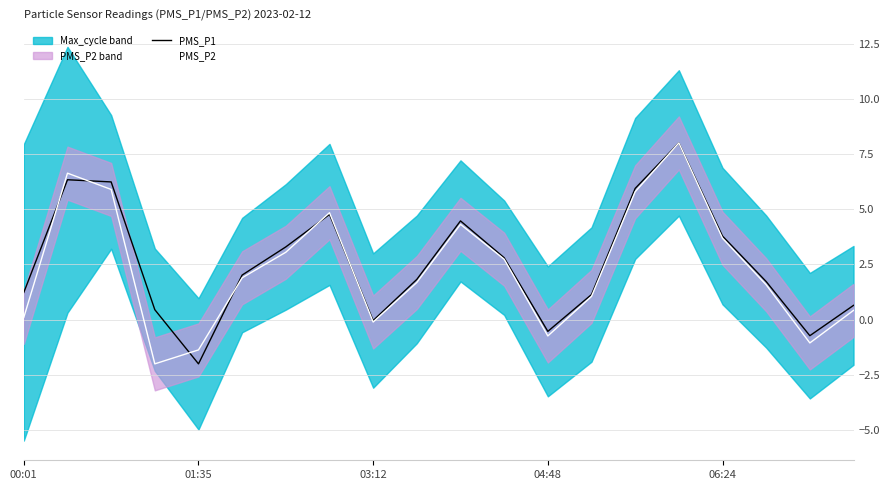

True or false: PMS_P1 has more than 2 points higher than both neighbors.

True